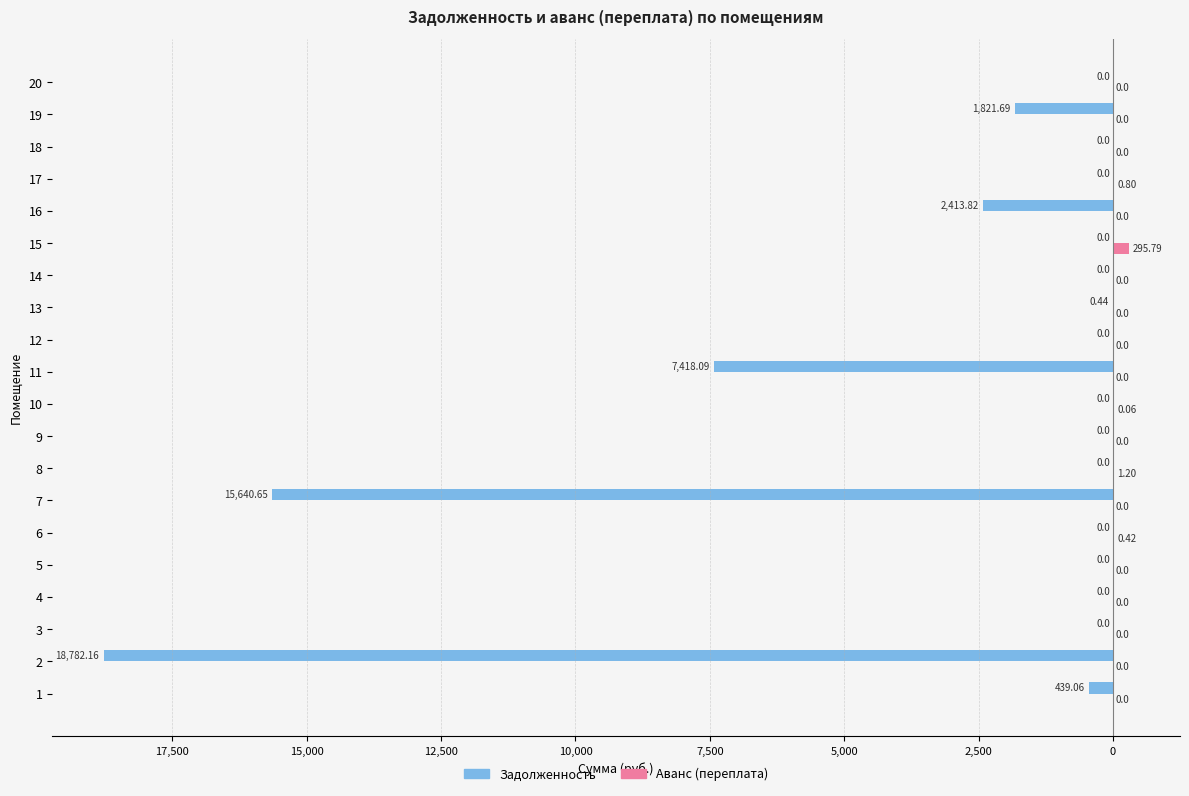

How many data points does each series have?

20